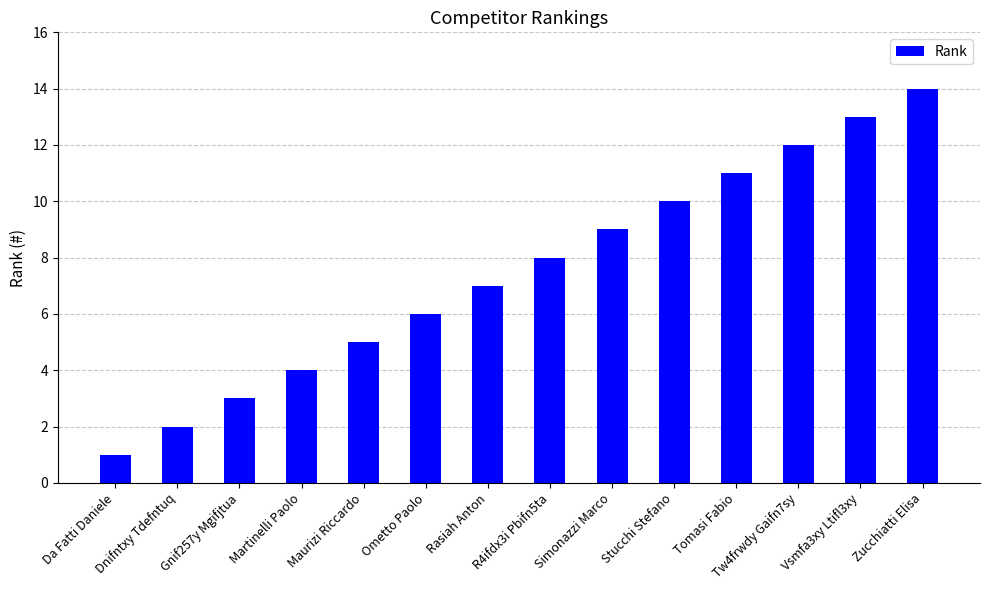

What is the label of the 1st bar from the left?

Da Fatti Daniele